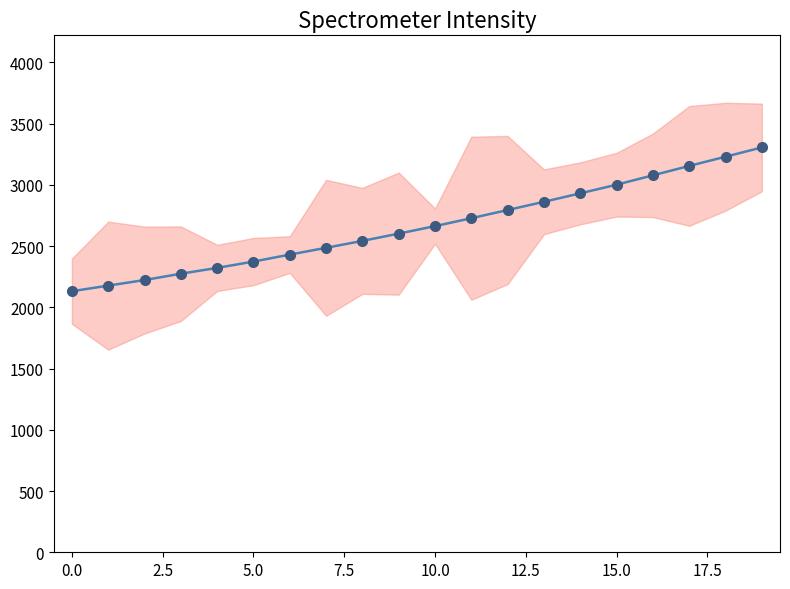

The chart shows a value of 2223.1 at 2.5. True or false?

True